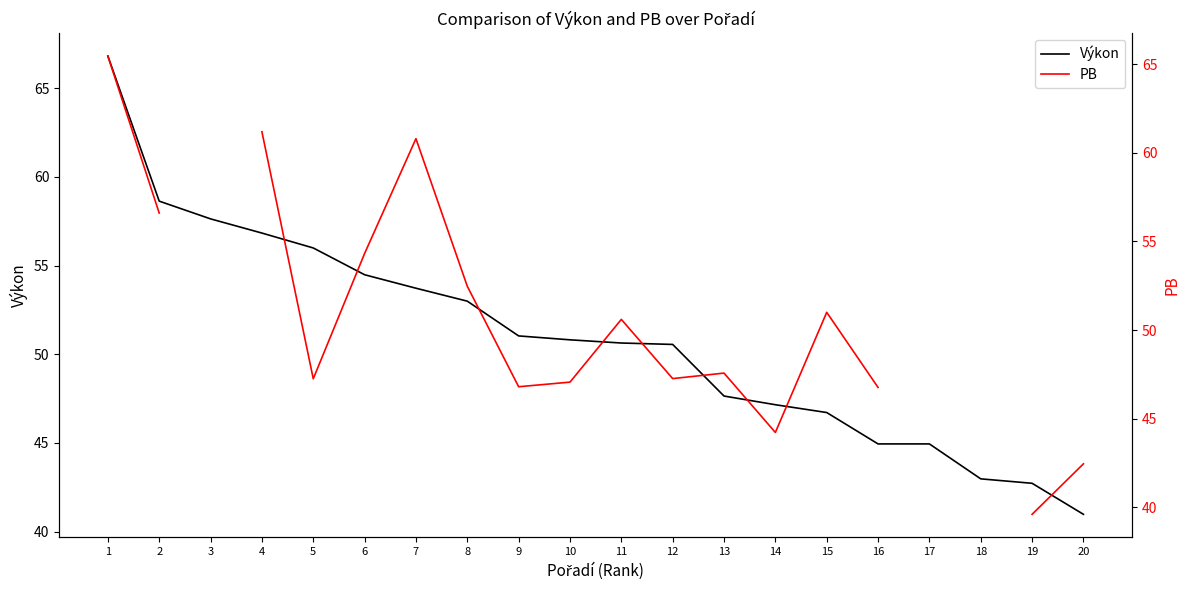

After their last crossing, which series has the higher values: Výkon or PB?

PB